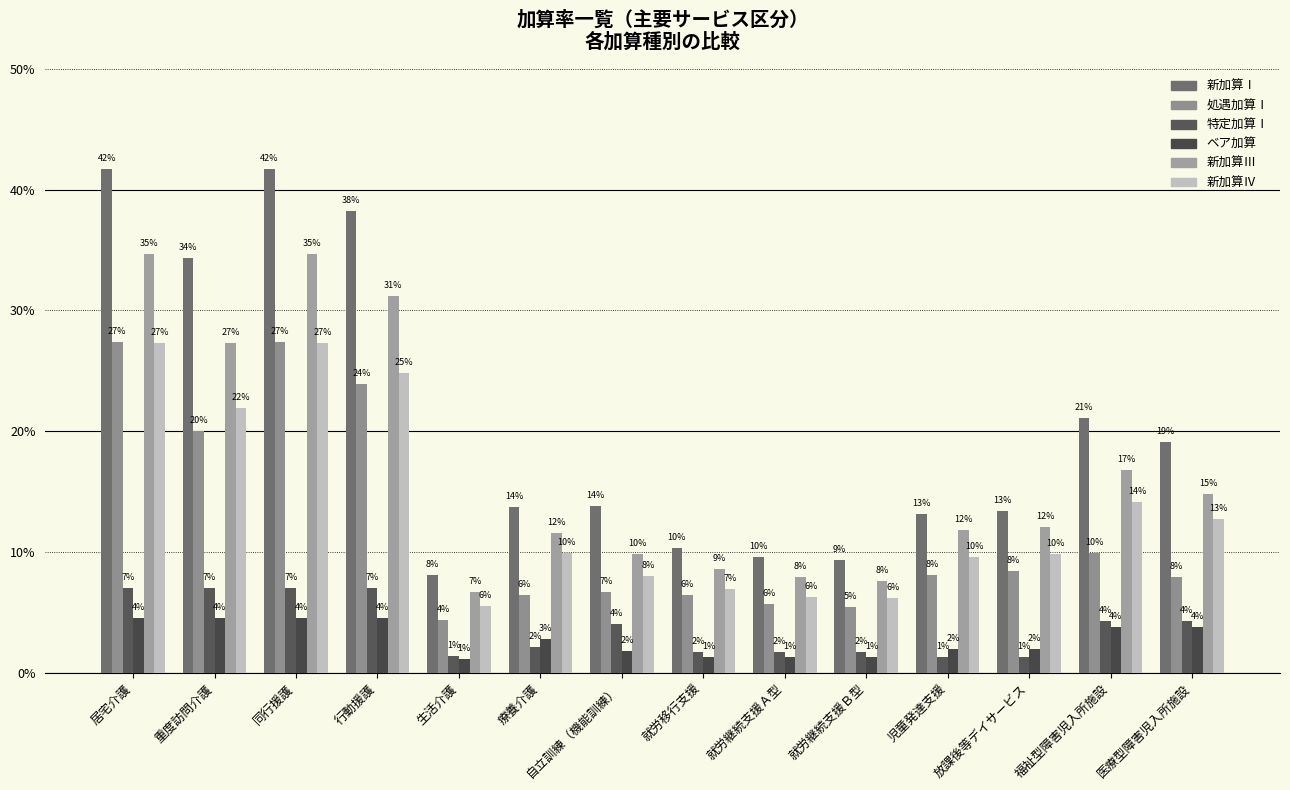

Does the chart contain stacked bars?

No